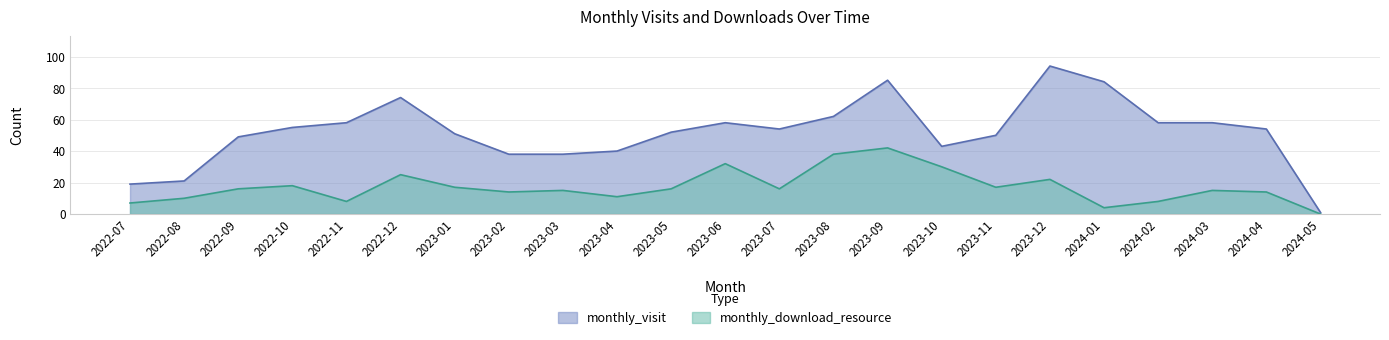

At how many categories does at least one series exceed 25?

20